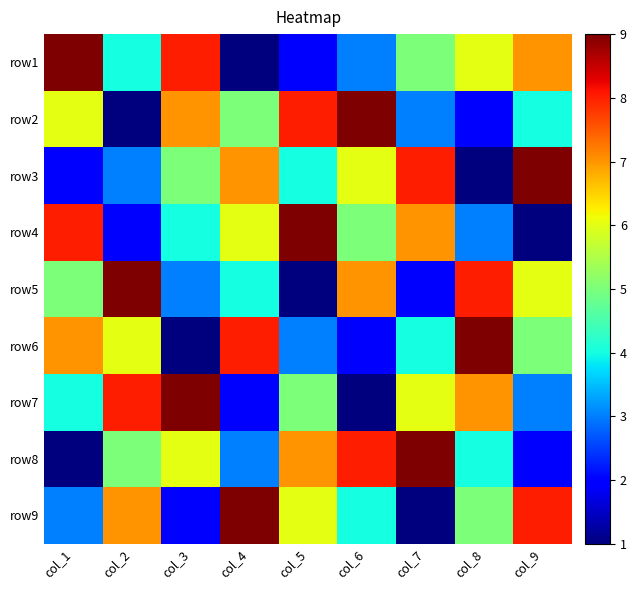

Reading left to right, extract all data points from this chart.

row1: col_1=9	col_2=4	col_3=8	col_4=1	col_5=2	col_6=3	col_7=5	col_8=6	col_9=7
row2: col_1=6	col_2=1	col_3=7	col_4=5	col_5=8	col_6=9	col_7=3	col_8=2	col_9=4
row3: col_1=2	col_2=3	col_3=5	col_4=7	col_5=4	col_6=6	col_7=8	col_8=1	col_9=9
row4: col_1=8	col_2=2	col_3=4	col_4=6	col_5=9	col_6=5	col_7=7	col_8=3	col_9=1
row5: col_1=5	col_2=9	col_3=3	col_4=4	col_5=1	col_6=7	col_7=2	col_8=8	col_9=6
row6: col_1=7	col_2=6	col_3=1	col_4=8	col_5=3	col_6=2	col_7=4	col_8=9	col_9=5
row7: col_1=4	col_2=8	col_3=9	col_4=2	col_5=5	col_6=1	col_7=6	col_8=7	col_9=3
row8: col_1=1	col_2=5	col_3=6	col_4=3	col_5=7	col_6=8	col_7=9	col_8=4	col_9=2
row9: col_1=3	col_2=7	col_3=2	col_4=9	col_5=6	col_6=4	col_7=1	col_8=5	col_9=8